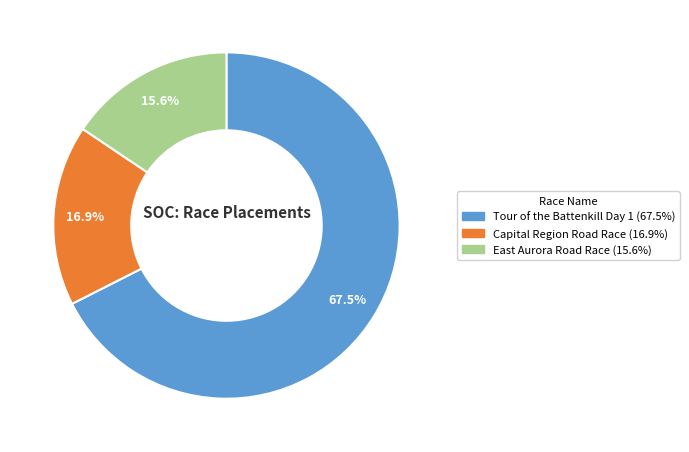

Rank the categories by value from lowest to highest.

East Aurora Road Race, Capital Region Road Race, Tour of the Battenkill Day 1